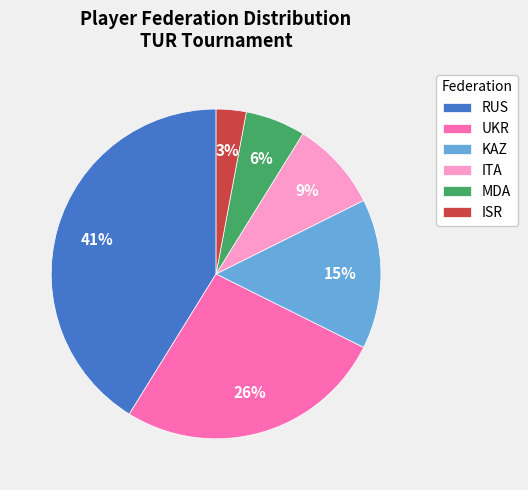

To the nearest percent, what percentage of the pie is ISR?

3%